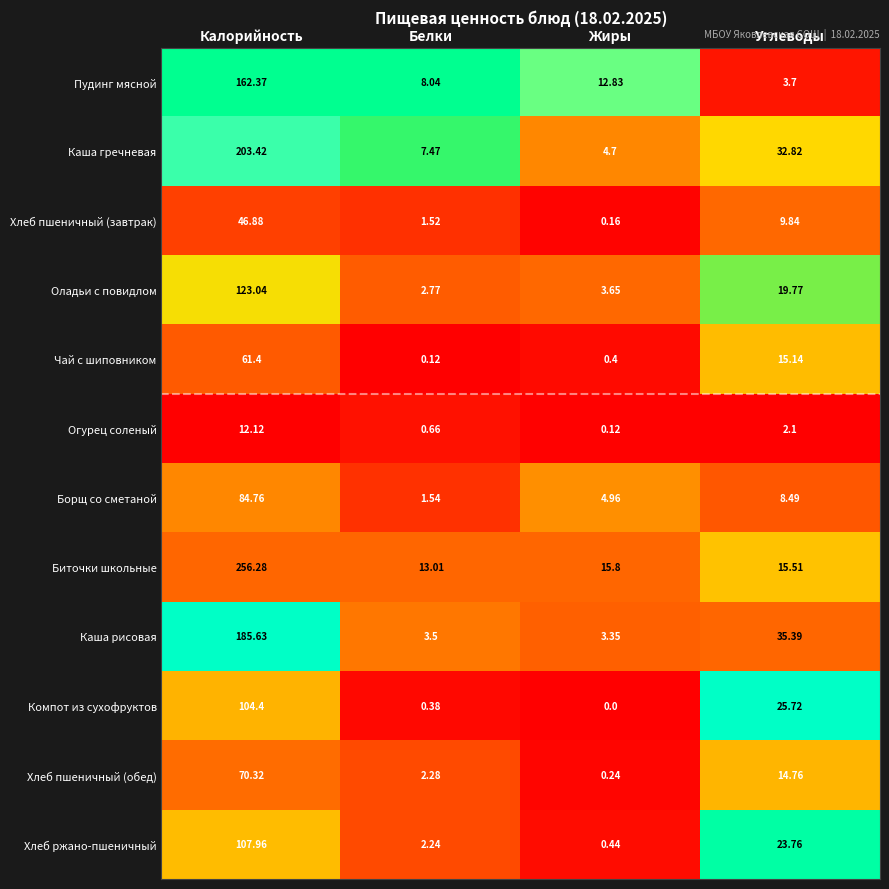

Which series has the largest total across all categories?

Биточки школьные